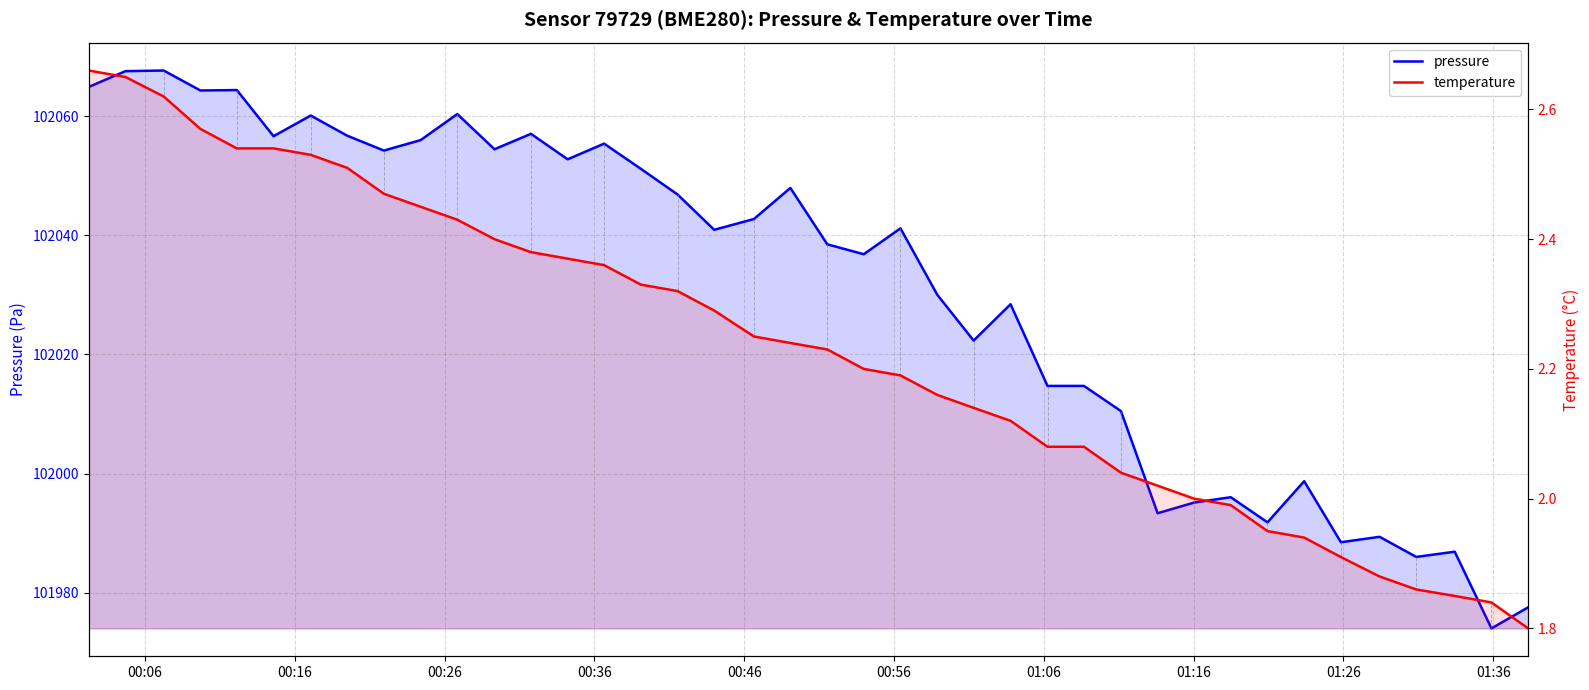

What is the difference between the maximum and minimum values in the pressure series?

93.7